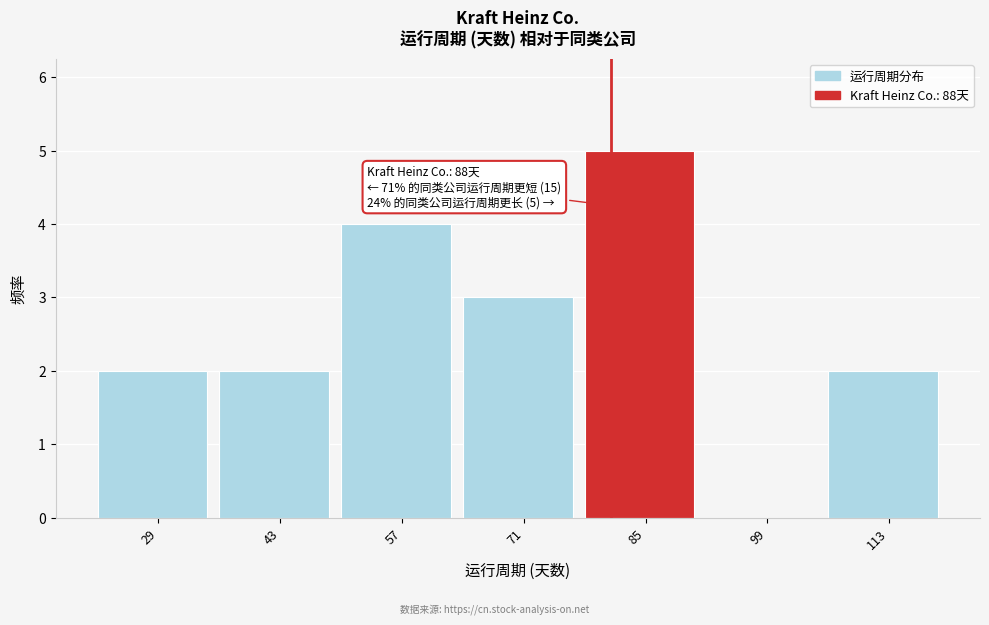

Reading left to right, transcribe all the data shown in this chart.

29=2	43=2	57=4	71=3	85=5	99=0	113=2